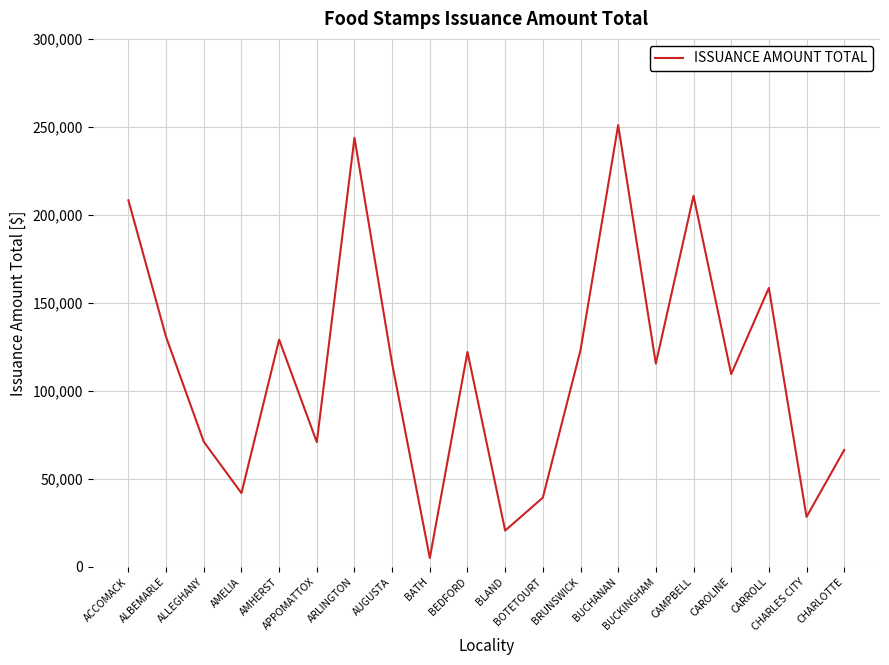

What is the difference between the maximum and minimum values?

245949